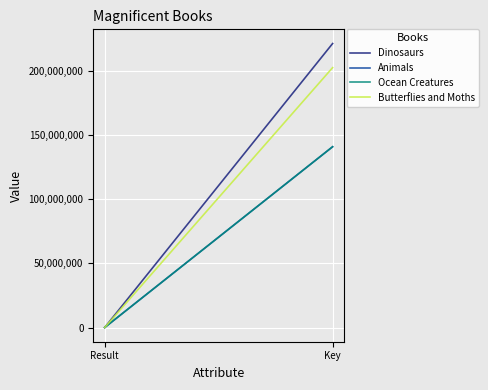

At how many categories does at least one series exceed 182761661?

1